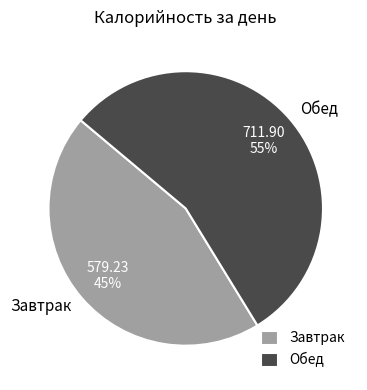

What is the smallest slice in the pie chart?

Завтрак